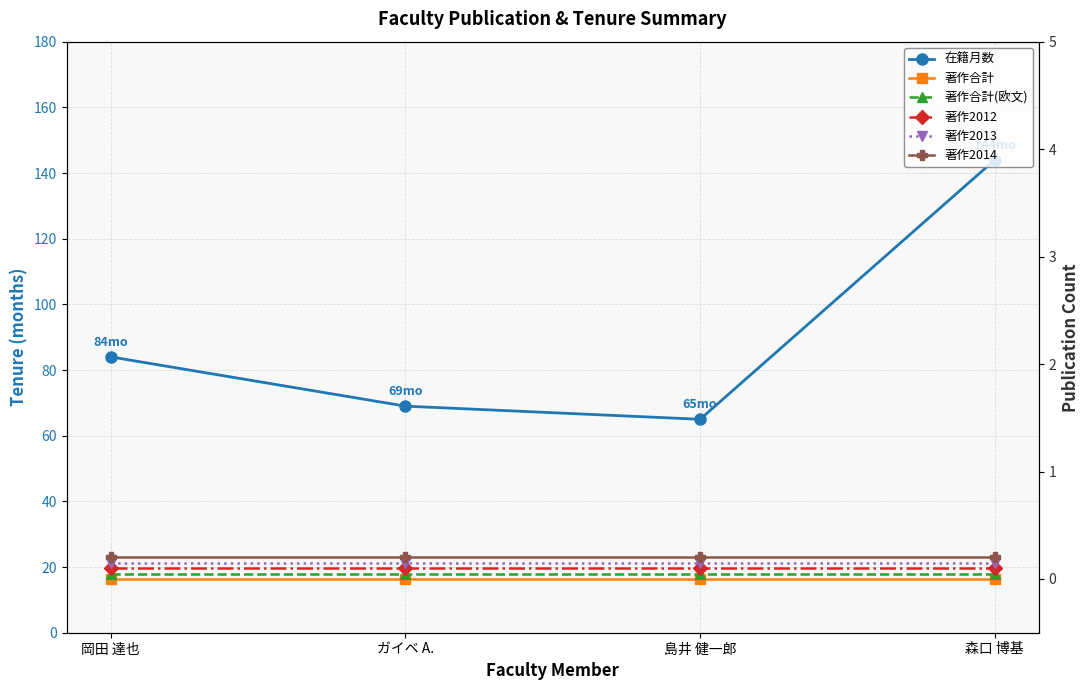

The value of 著作2013 at ガイベ A. is 0.1. True or false?

False